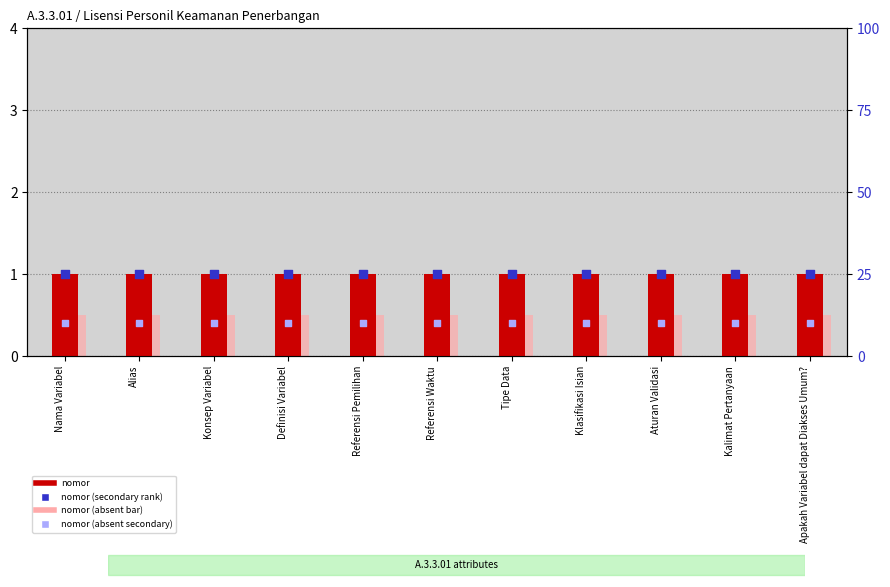

What is the total value across all series at Nama Variabel?

36.5